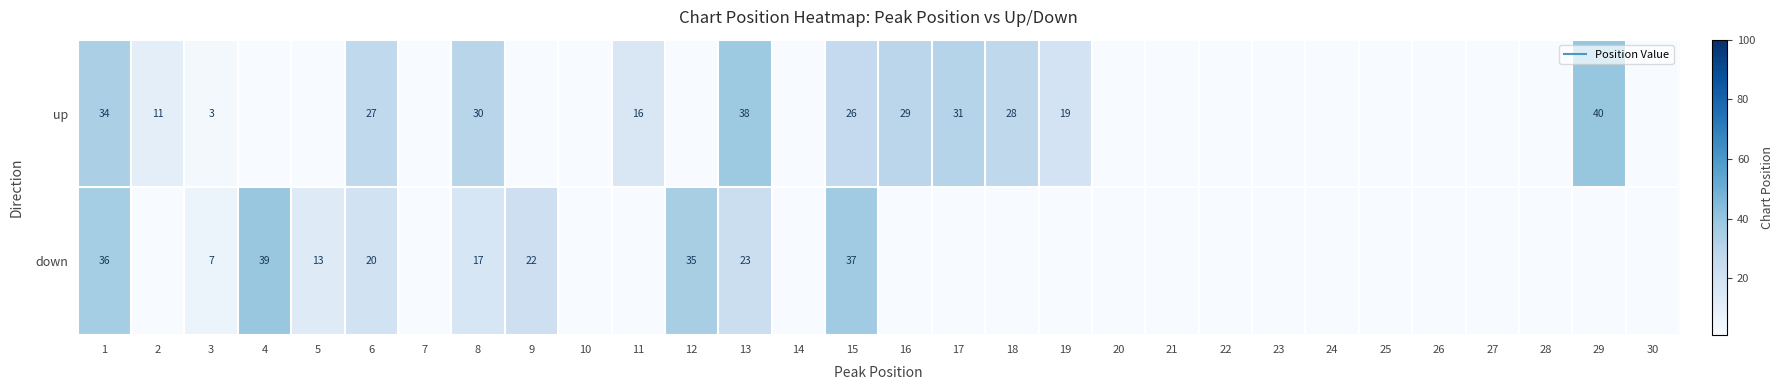

Count the number of categories in the chart.

30